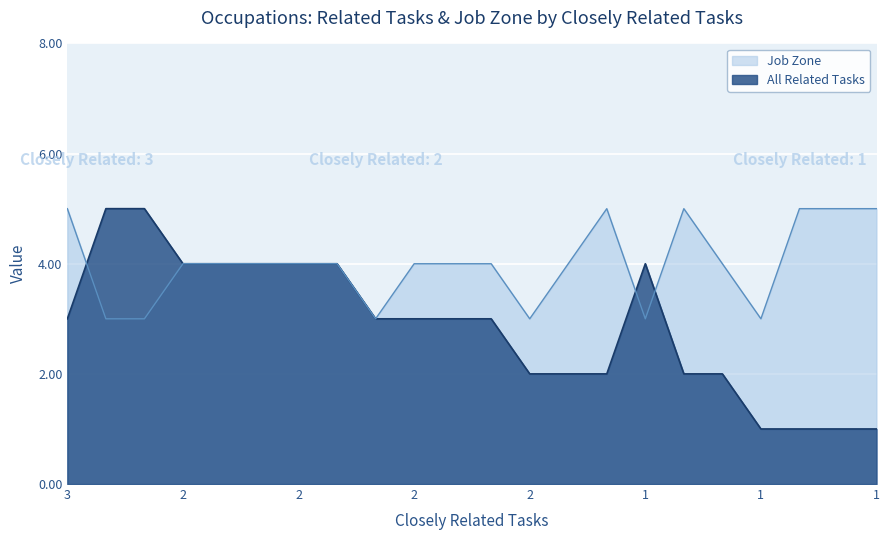

What are all the series names shown in the legend?

Job Zone, All Related Tasks